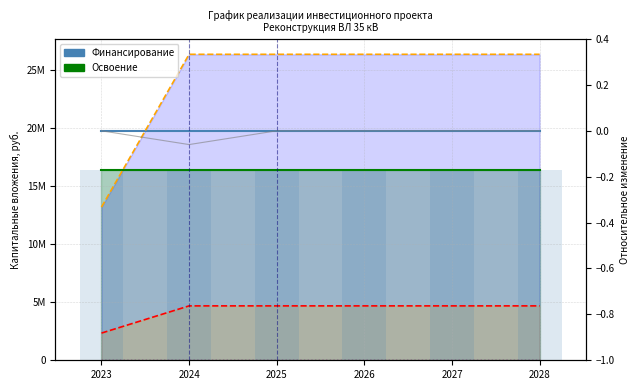

At which category is the sum across all series the highest?

2025